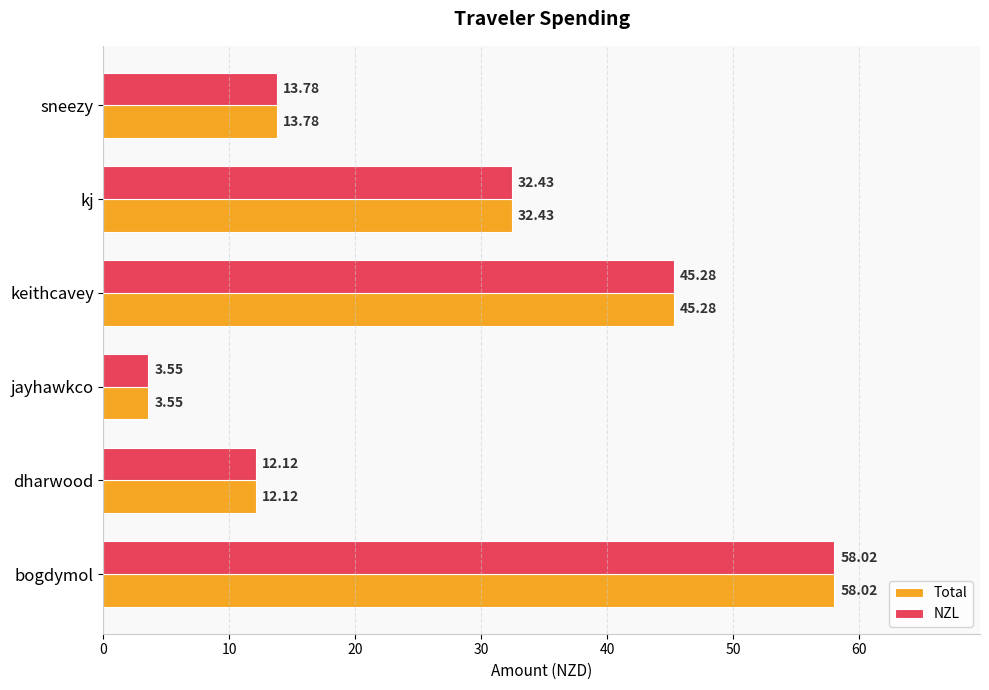

What is the sum of all NZL values?

165.2